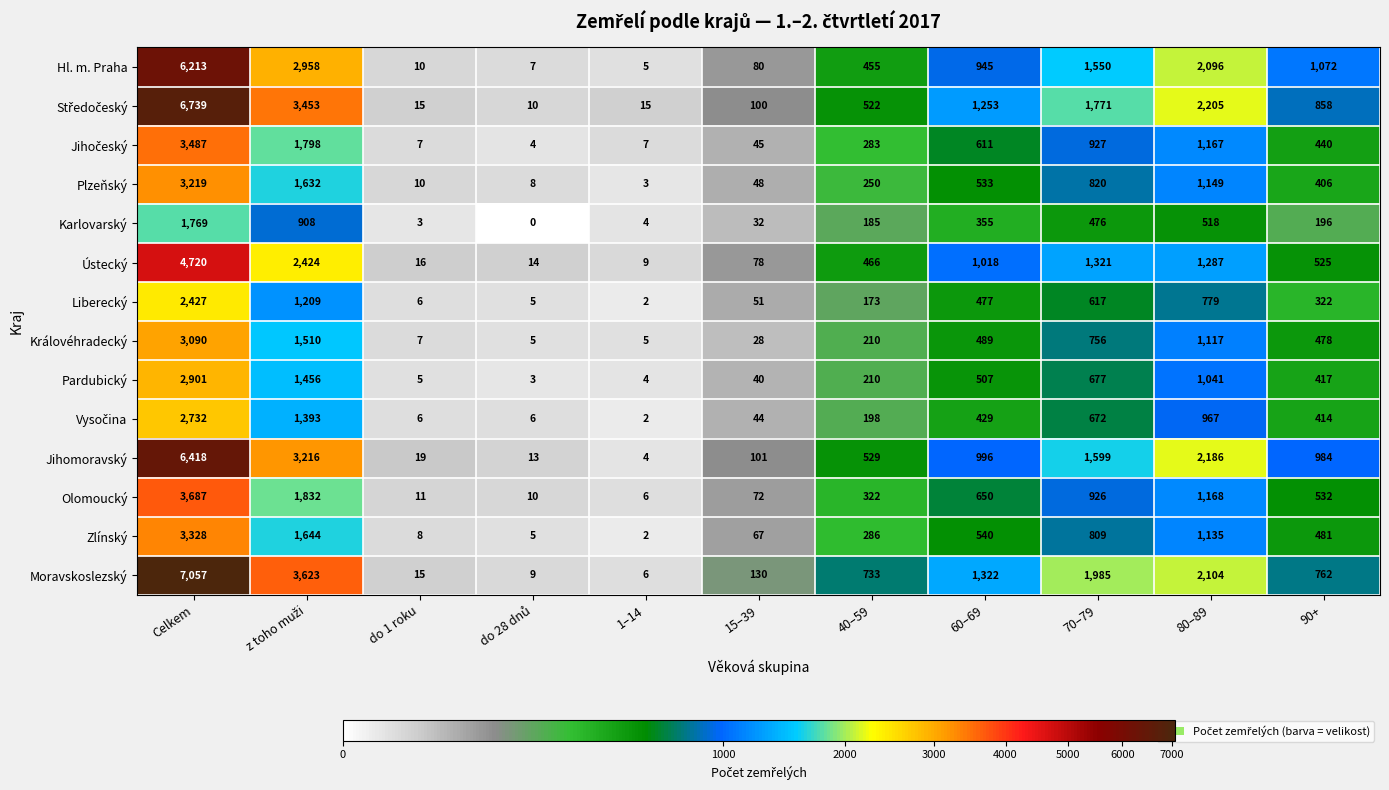

What is the difference between the maximum and minimum values in the Jihomoravský series?

6414